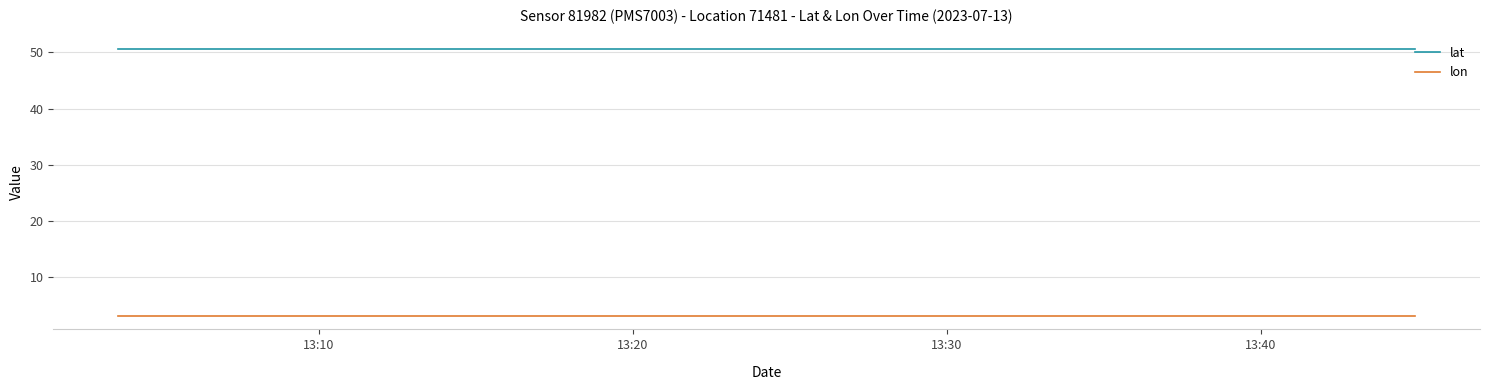

Which series has the largest total across all categories?

lat